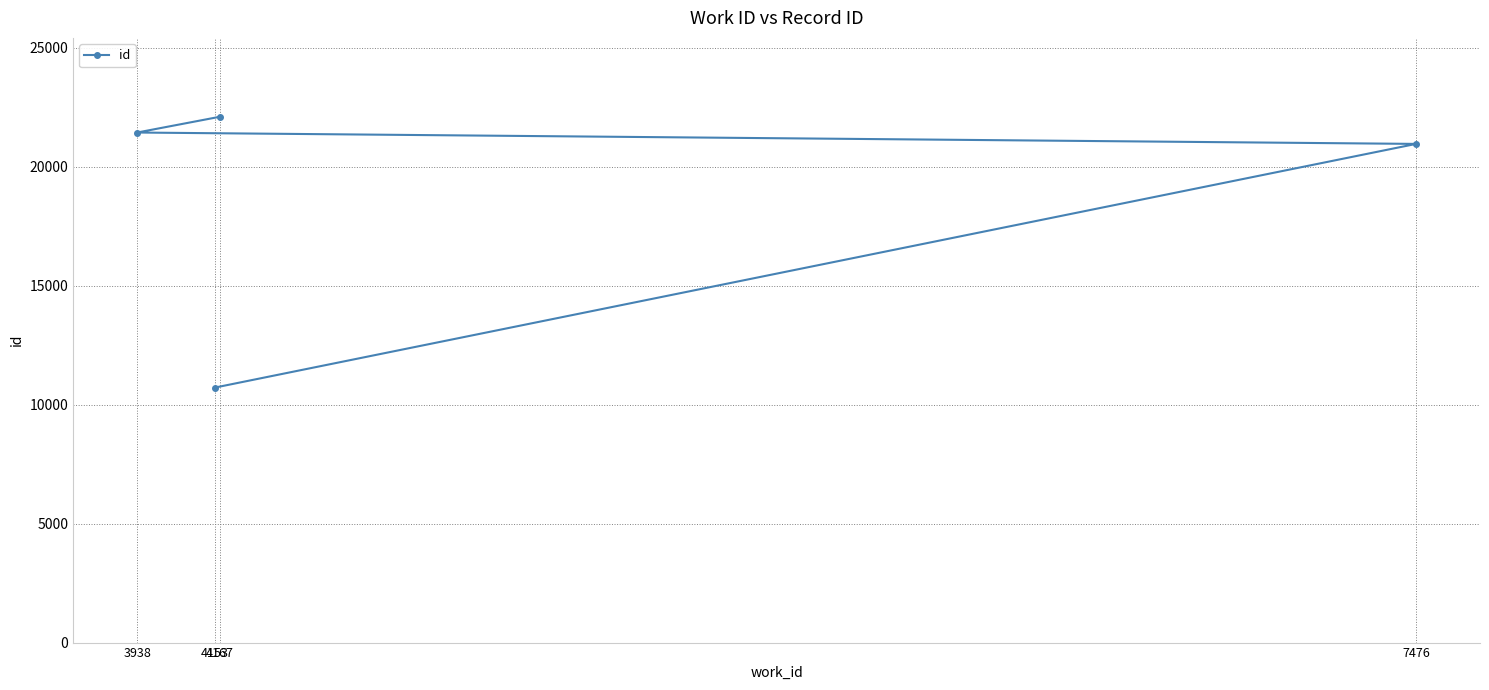

How many data points are above 21441?

1